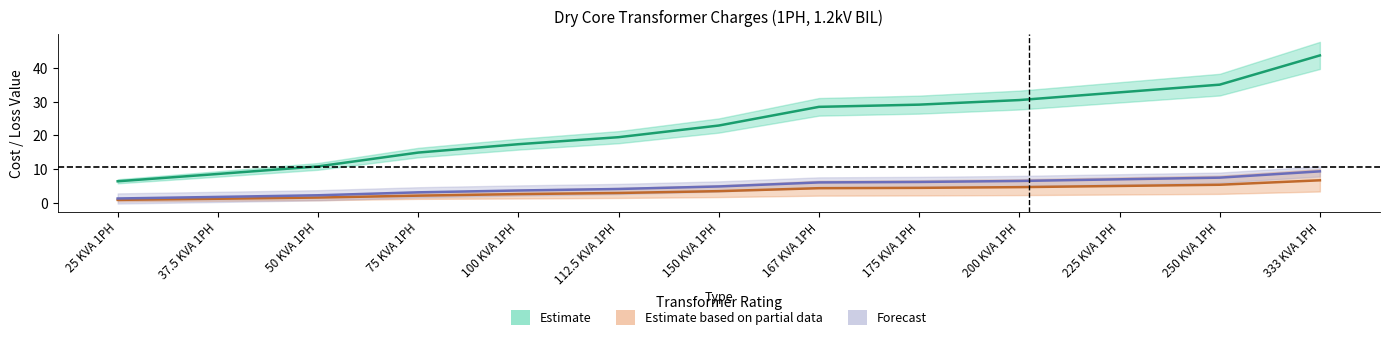

What is the approximate value of Cost of Transmission per kW at 225 KVA 1PH?

7.0